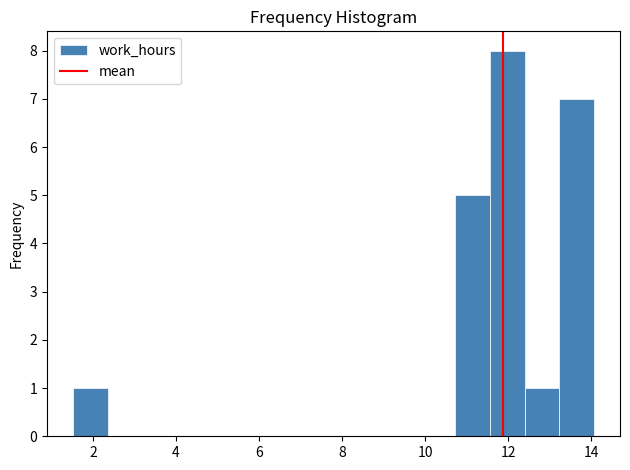

Which range on the x-axis has the tallest bar?

11.6 to 12.4